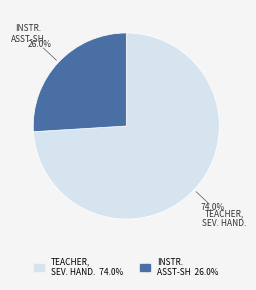

What percentage is NOT represented by INSTR. ASST-SH 26.0%?

74.0%